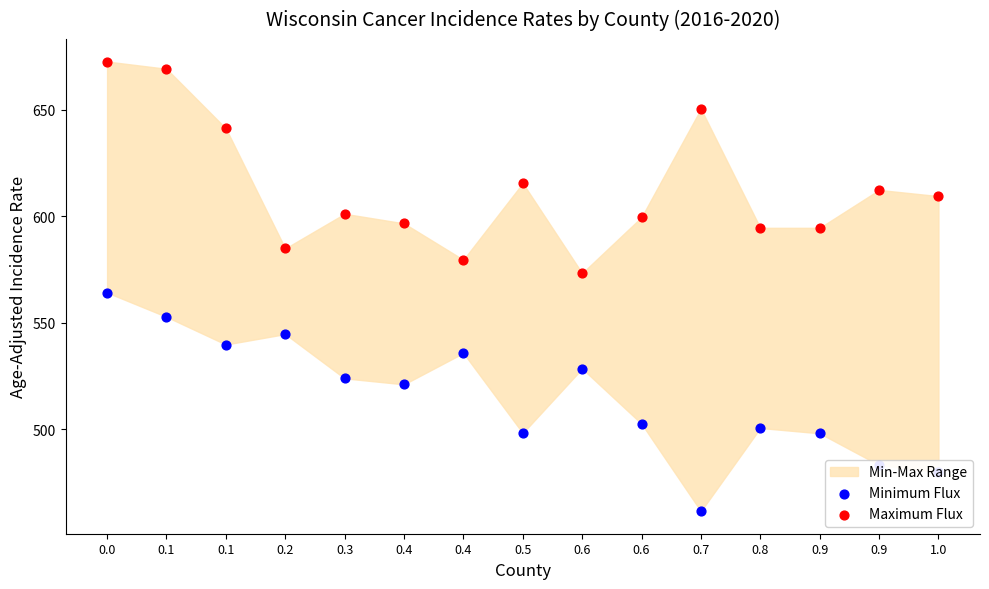

Which series has the largest total across all categories?

Maximum Flux